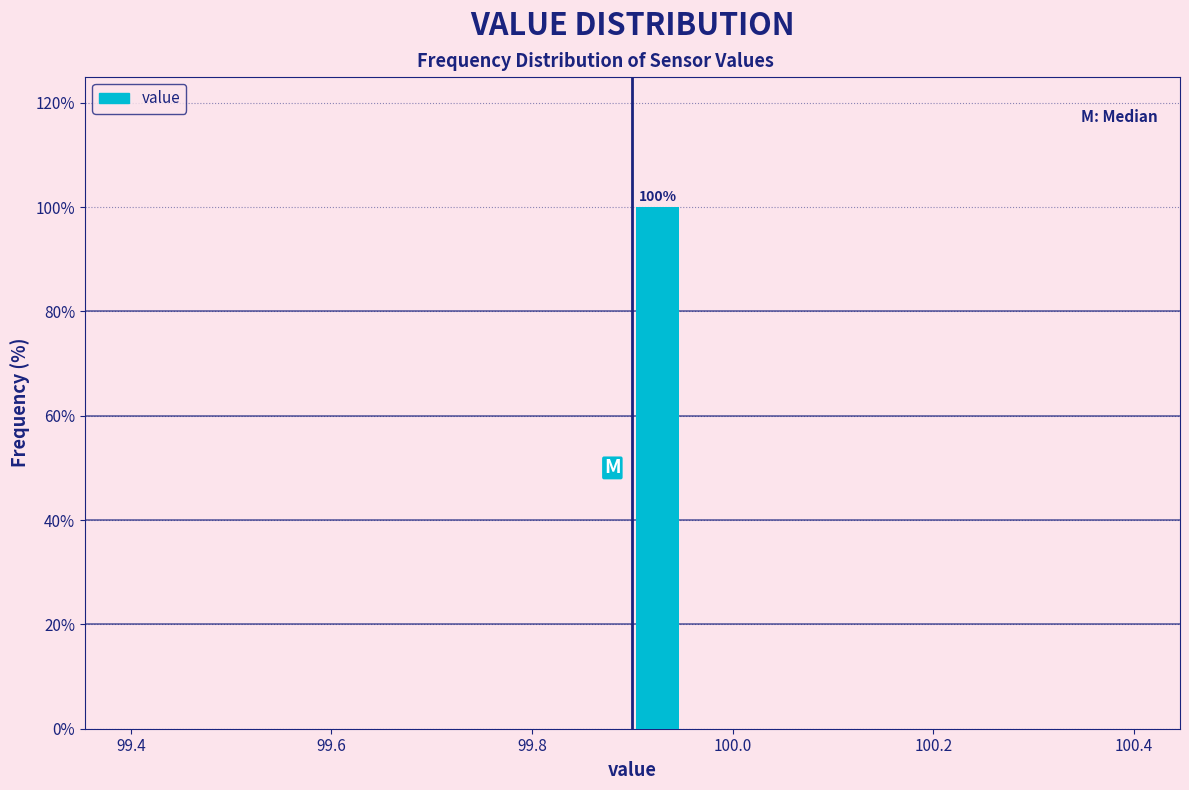

Around what value on the x-axis is the tallest bar? Give the approximate position of its centre, as read against the axis.

99.92